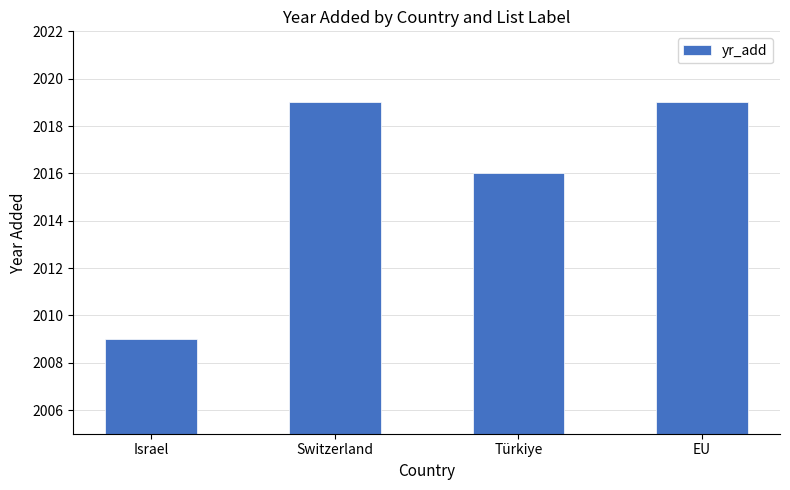

Count the number of categories in the chart.

4